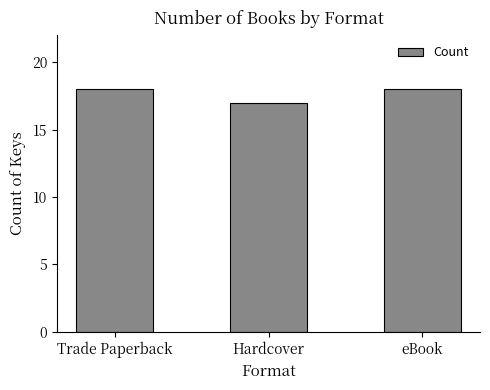

Is it true that the value at eBook is 11?

False